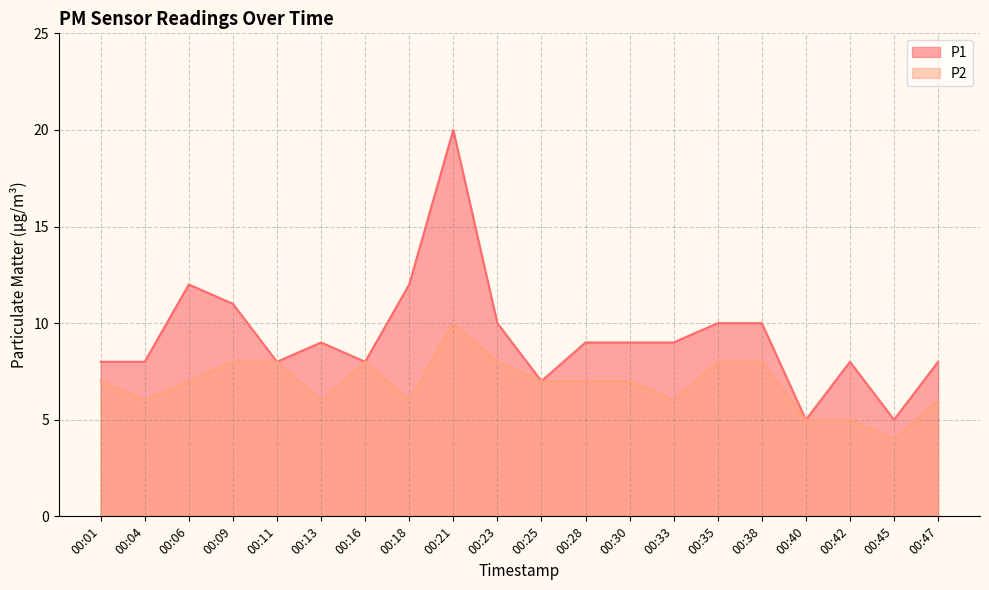

How many categories are shown in the chart?

20